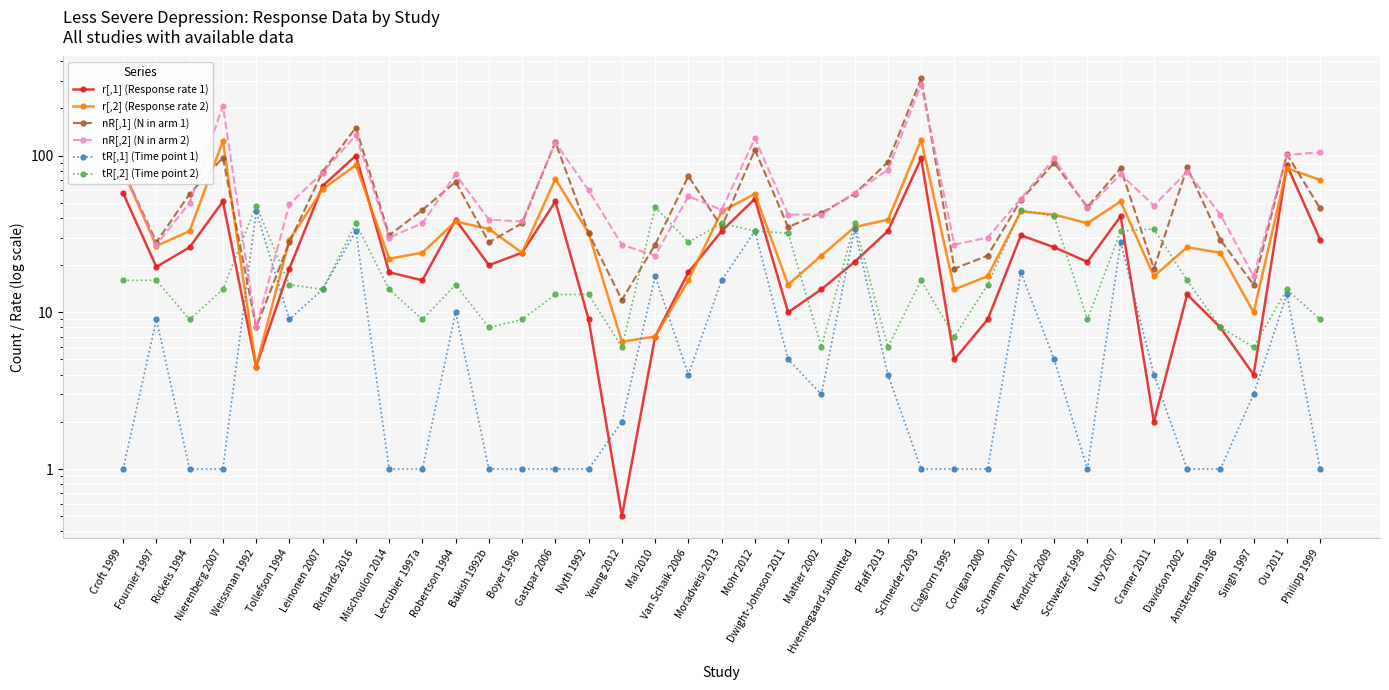

Reading left to right, extract all data points from this chart.

r[,1] (Response rate 1): 57.5	19.5	26.0	51.0	4.5	19.0	64.0	100.0	18.0	16.0	39.0	20.0	24.0	51.0	9.0	0.5	7.0	18.0	33.0	53.0	10.0	14.0	21.0	33.0	96.0	5.0	9.0	31.0	26.0	21.0	41.0	2.0	13.0	8.0	4.0	87.0	29.0
r[,2] (Response rate 2): 80.5	26.5	33.0	124.0	4.5	29.0	61.0	87.0	22.0	24.0	38.0	34.0	24.0	71.0	32.0	6.5	7.0	16.0	44.0	57.0	15.0	23.0	35.0	39.0	126.0	14.0	17.0	44.0	42.0	37.0	51.0	17.0	26.0	24.0	10.0	83.0	70.0
nR[,1] (N in arm 1): 81.0	28.0	57.0	97.0	8.0	28.0	79.0	151.0	31.0	45.0	68.0	28.0	37.0	122.0	32.0	12.0	27.0	74.0	35.0	109.0	35.0	43.0	57.0	91.0	311.0	19.0	23.0	52.0	90.0	47.0	83.0	19.0	84.0	29.0	15.0	102.0	46.0
nR[,2] (N in arm 2): 81.0	27.0	50.0	208.0	8.0	49.0	78.0	135.0	30.0	37.0	76.0	39.0	38.0	121.0	60.0	27.0	23.0	55.0	45.0	129.0	42.0	42.0	58.0	81.0	284.0	27.0	30.0	53.0	96.0	46.0	76.0	48.0	79.0	42.0	17.0	101.0	105.0
tR[,1] (Time point 1): 1.0	9.0	1.0	1.0	44.0	9.0	14.0	33.0	1.0	1.0	10.0	1.0	1.0	1.0	1.0	2.0	17.0	4.0	16.0	33.0	5.0	3.0	34.0	4.0	1.0	1.0	1.0	18.0	5.0	1.0	28.0	4.0	1.0	1.0	3.0	13.0	1.0
tR[,2] (Time point 2): 16.0	16.0	9.0	14.0	48.0	15.0	14.0	37.0	14.0	9.0	15.0	8.0	9.0	13.0	13.0	6.0	47.0	28.0	37.0	33.0	32.0	6.0	37.0	6.0	16.0	7.0	15.0	45.0	41.0	9.0	33.0	34.0	16.0	8.0	6.0	14.0	9.0